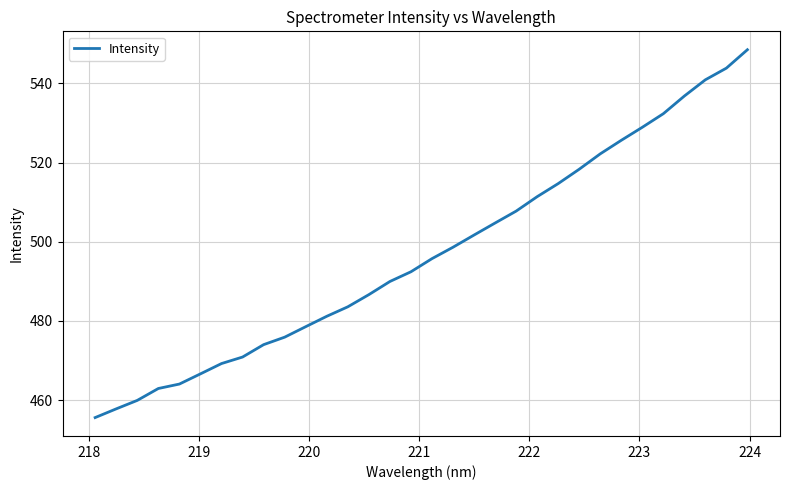

Does the chart have visible grid lines?

Yes